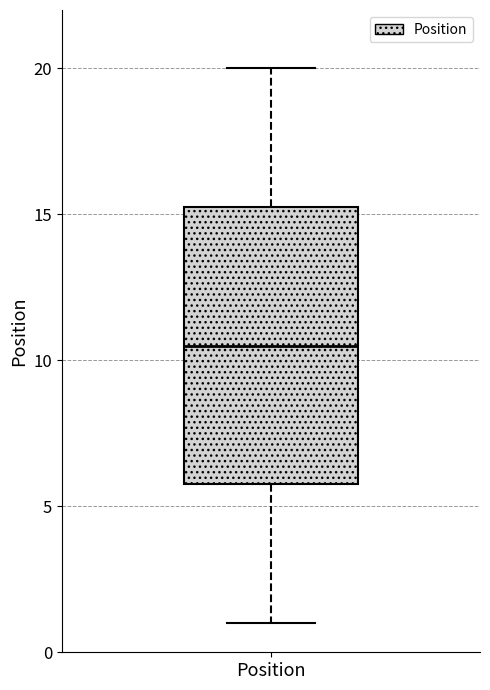

Where does the lower whisker of the box for Position end on the y-axis? The values are not printed on the chart, so give them approximately, as read against the axis.

1.0